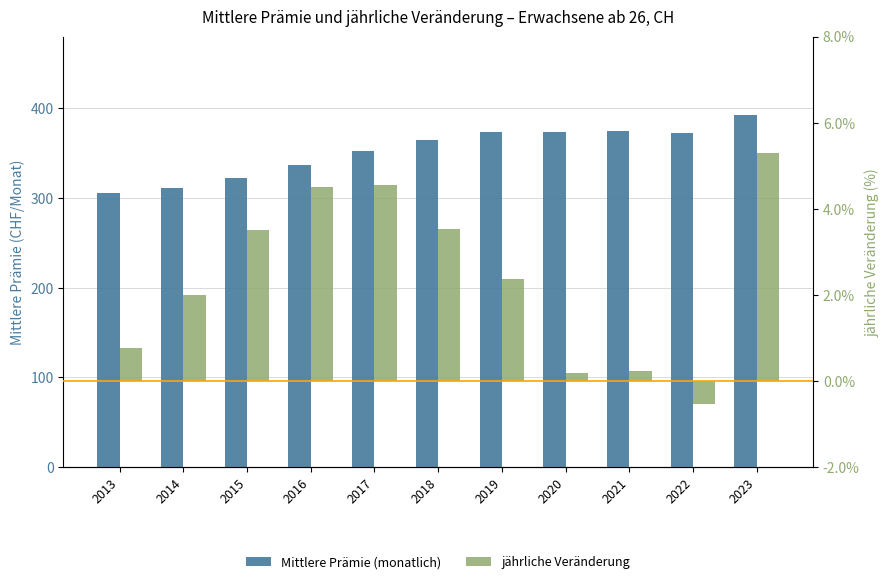

The value of jährliche Veränderung at 2015 is 3.5. True or false?

True